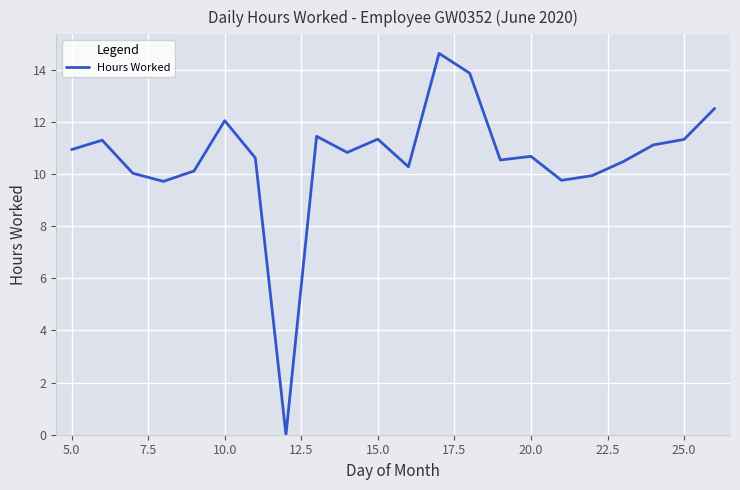

What is the difference between the maximum and minimum values?

14.6